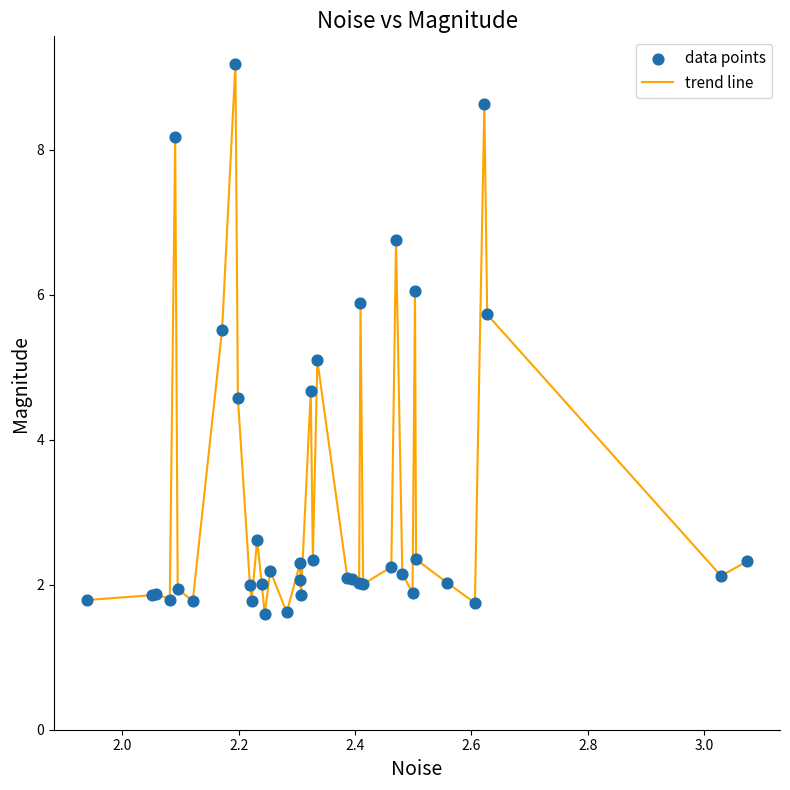

What is the difference between the maximum and minimum values?

7.6